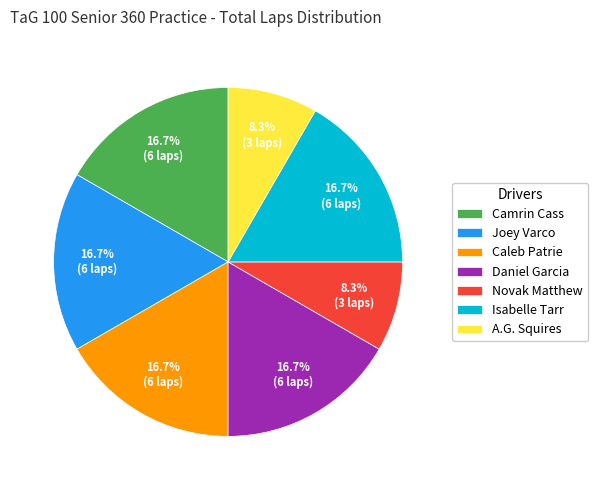

Combined, what portion of the pie is A.G. Squires and Joey Varco?

25.0%